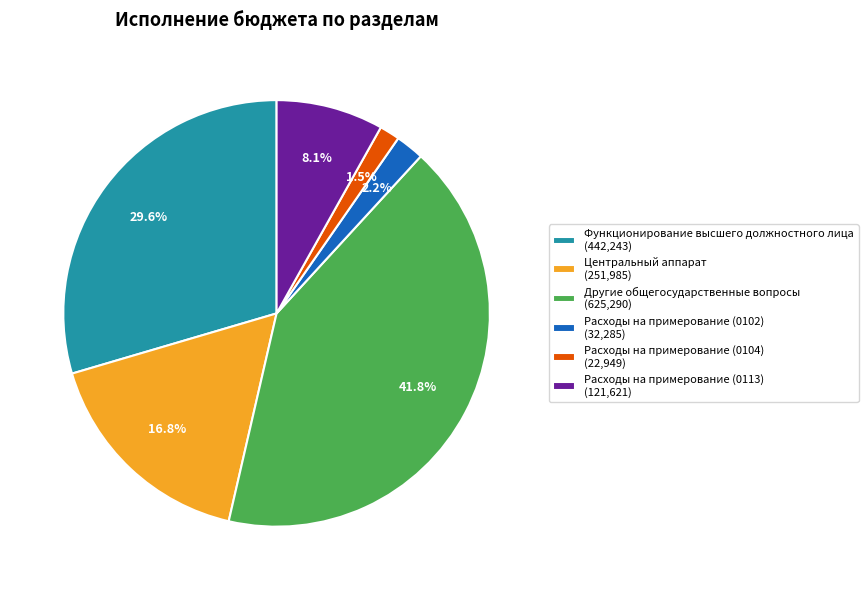

How many slices are in this pie chart?

6